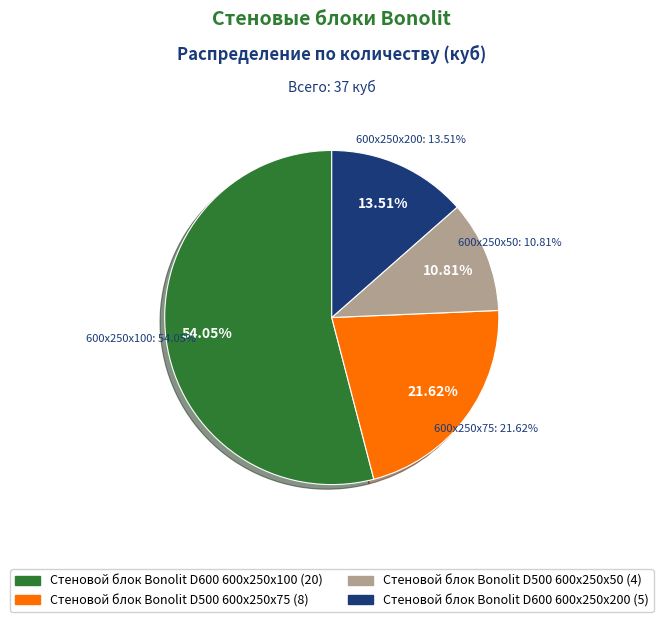

Which category has the biggest portion of the pie?

Стеновой блок Bonolit D600 600x250x100